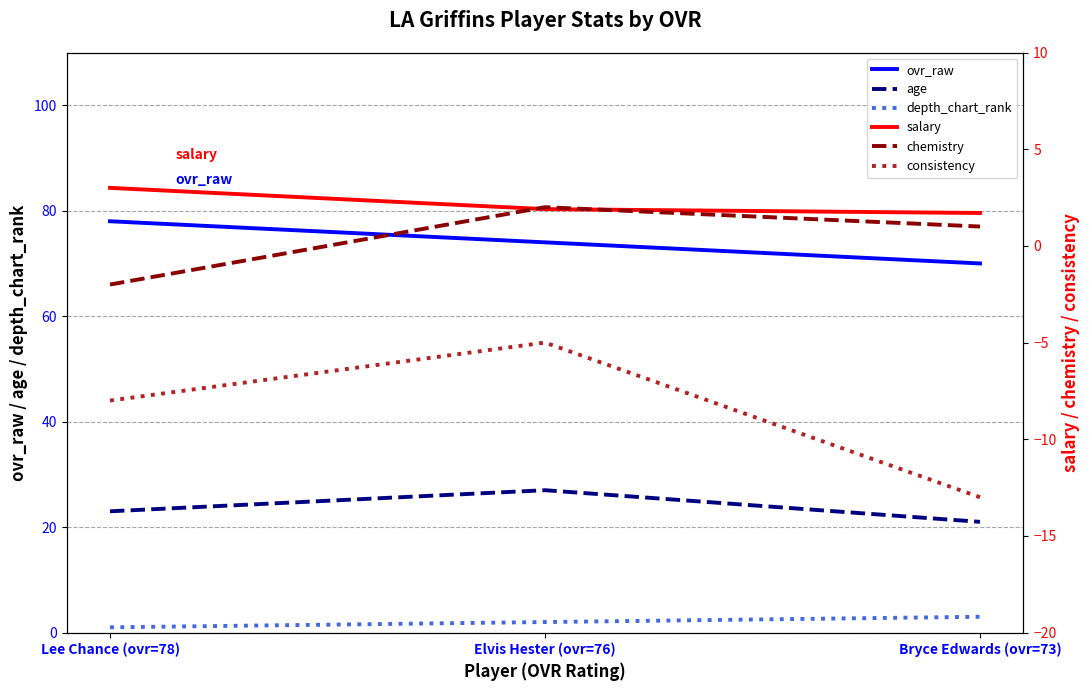

At Lee Chance (ovr=78), list the series in order from largest to smallest.

ovr_raw, age, salary, depth_chart_rank, chemistry, consistency